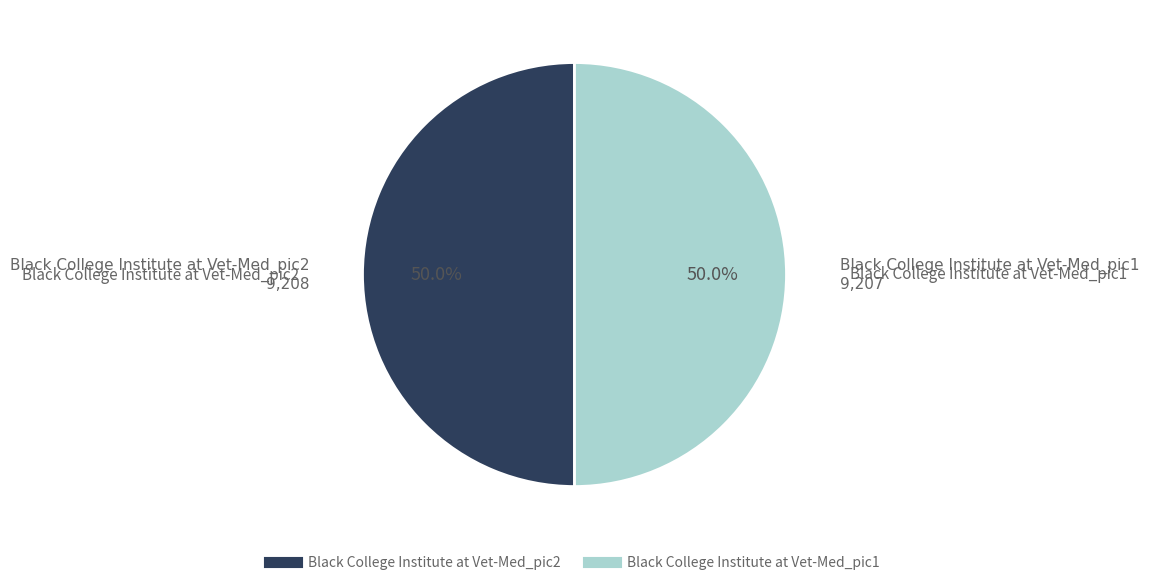

True or false: Black College Institute at Vet-Med_pic1 accounts for 42% of the total.

False